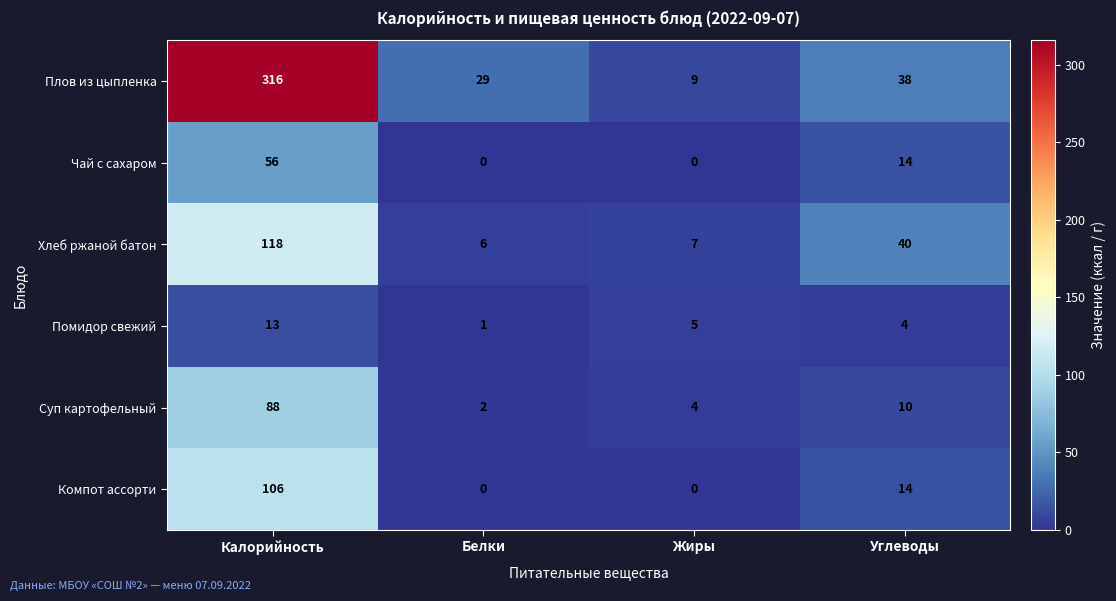

Which series has the largest total across all categories?

Плов из цыпленка